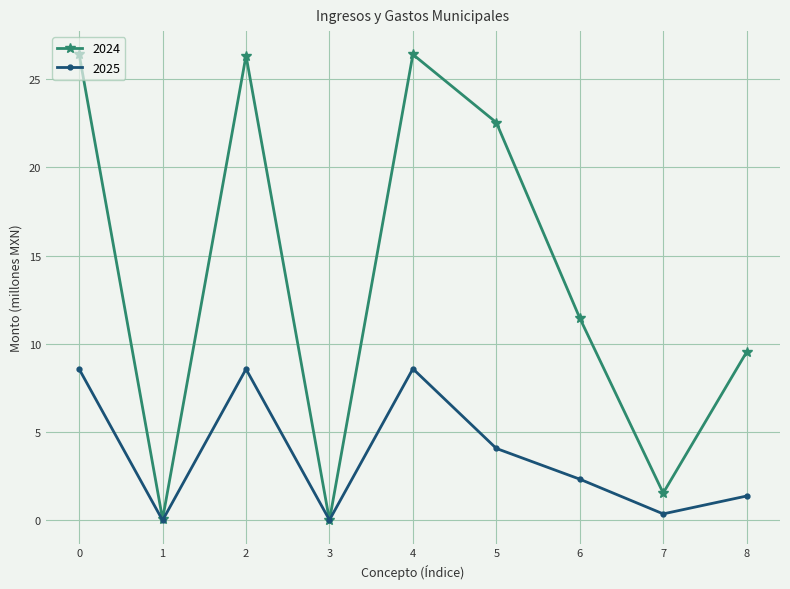

Rank the series by their maximum value, from lowest to highest.

2025, 2024